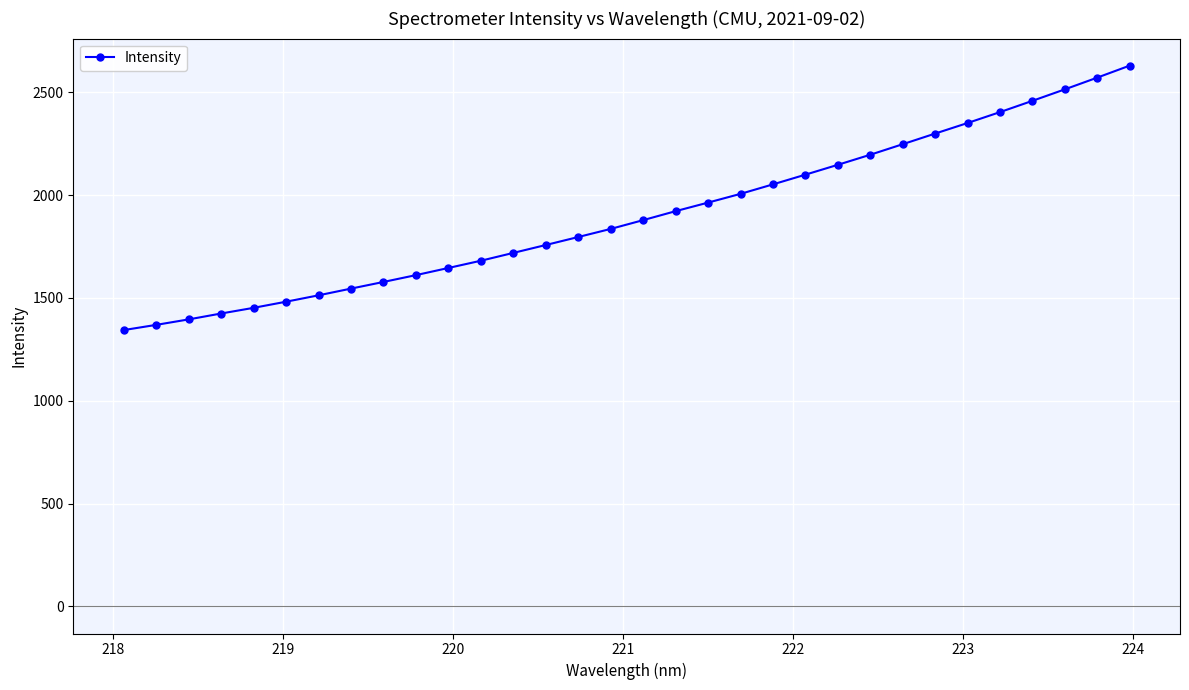

Reading left to right, list all the values displayed in this chart.

1343.5	1368.8	1395.5	1424.2	1451.7	1481.5	1512.6	1545.3	1577.6	1610.8	1645.6	1680.8	1718.9	1757.2	1796.1	1835.5	1878.2	1921.8	1963.4	2005.9	2052.1	2099.2	2147.1	2196.1	2247.3	2299.0	2350.4	2403.3	2458.2	2513.9	2571.0	2629.3